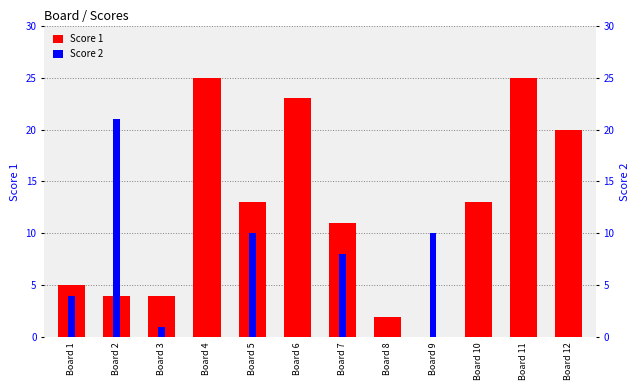

Rank the series by their average value, from highest to lowest.

Score 1, Score 2